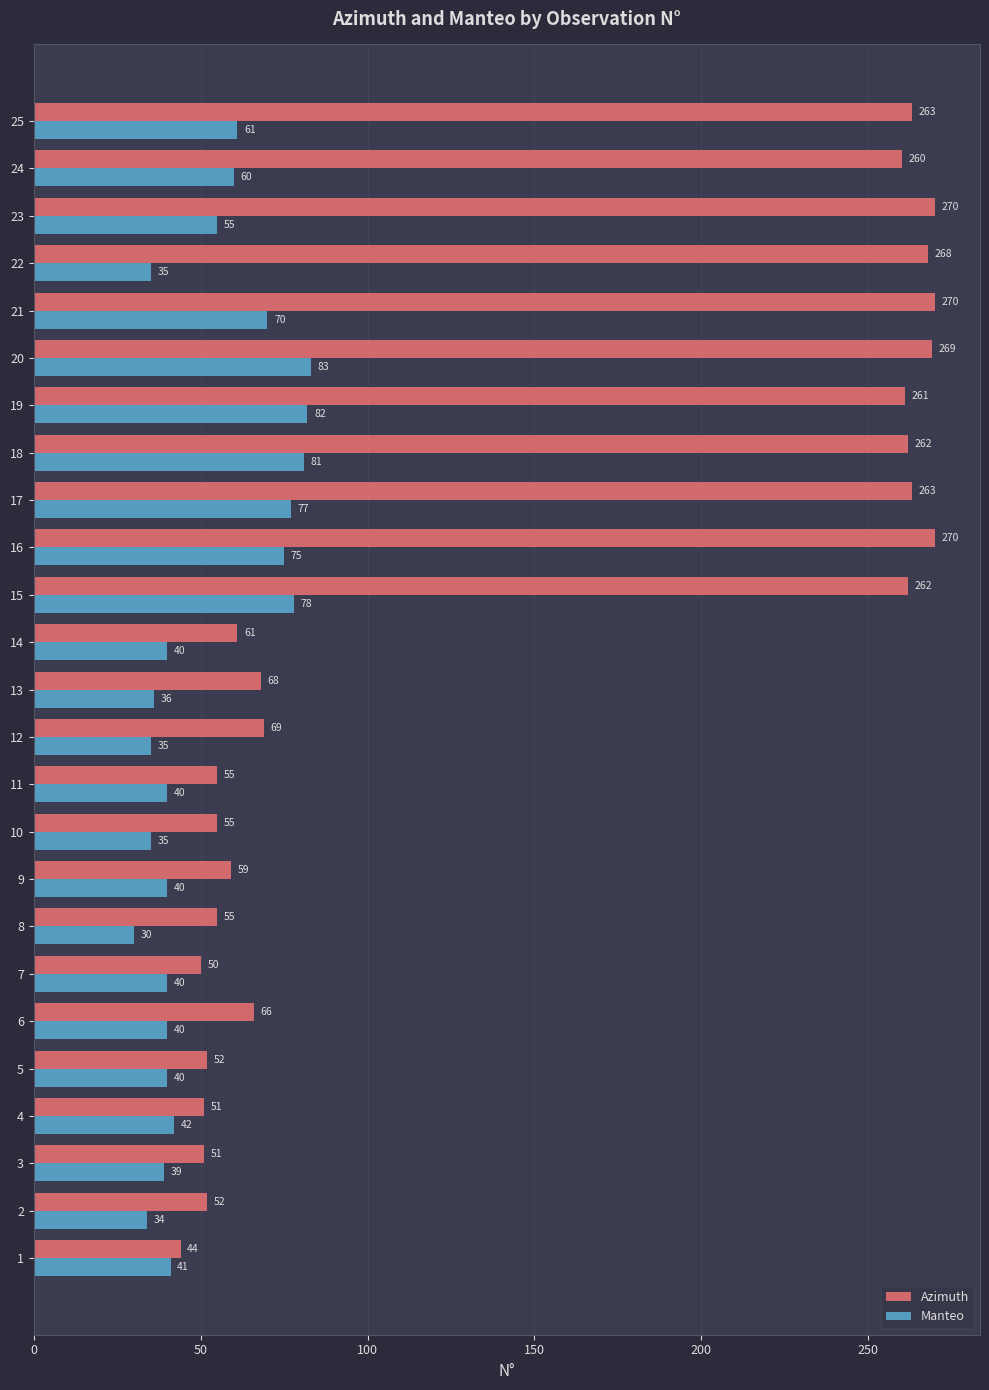

What is the difference between the Azimuth values at 15 and 20?

7